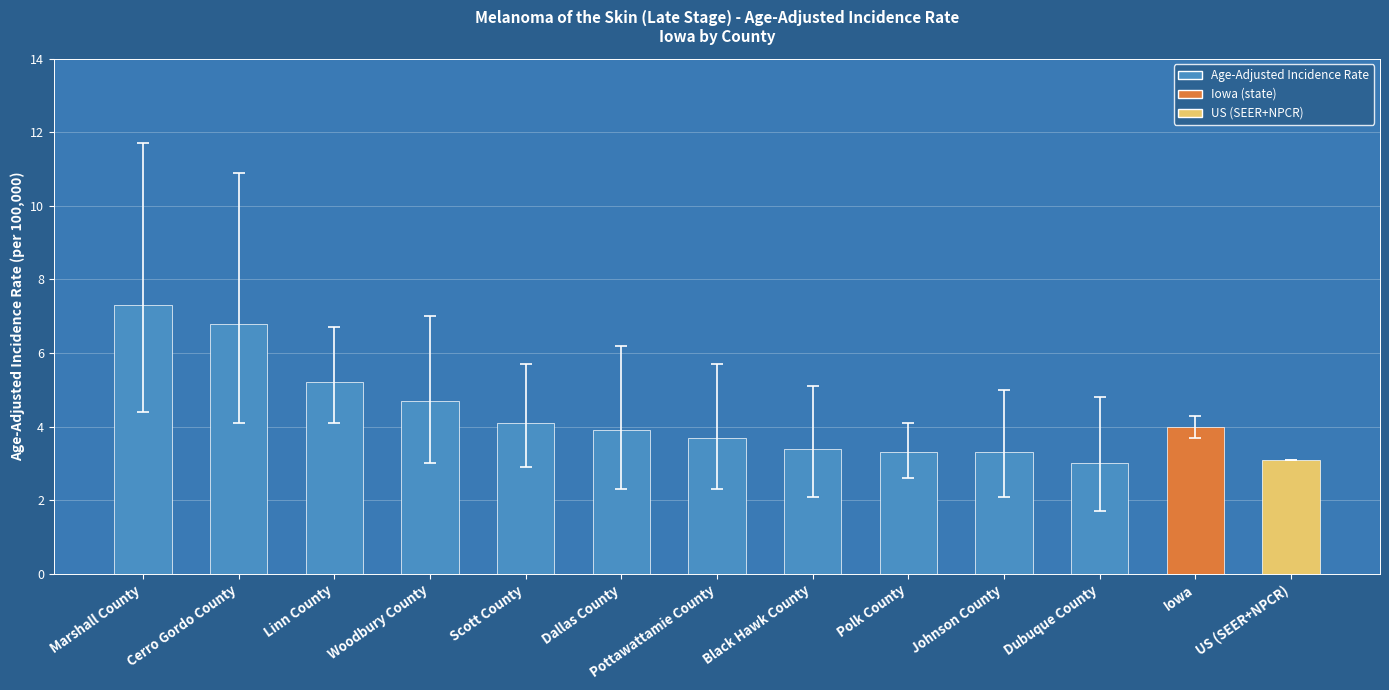

How many distinct data groups are displayed?

1